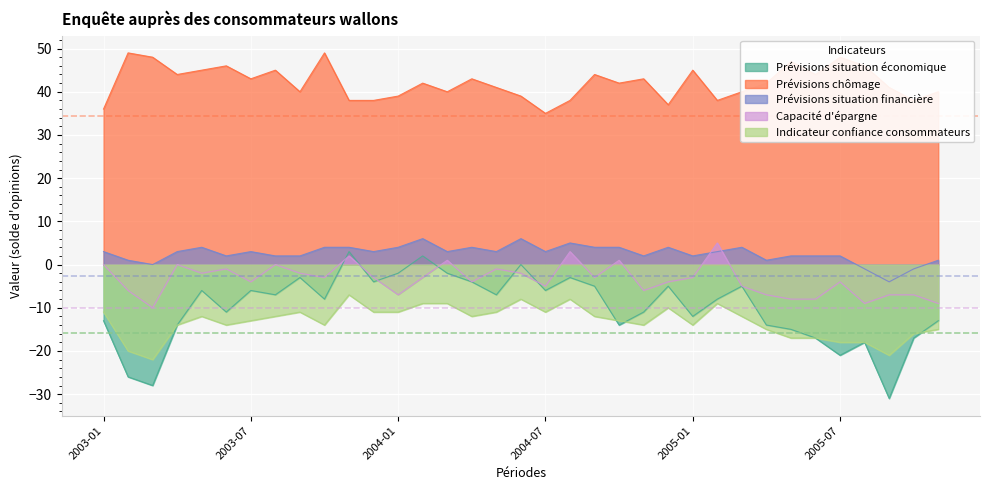

The Indicateur confiance consommateurs series shows -5 at 2004-03. True or false?

False